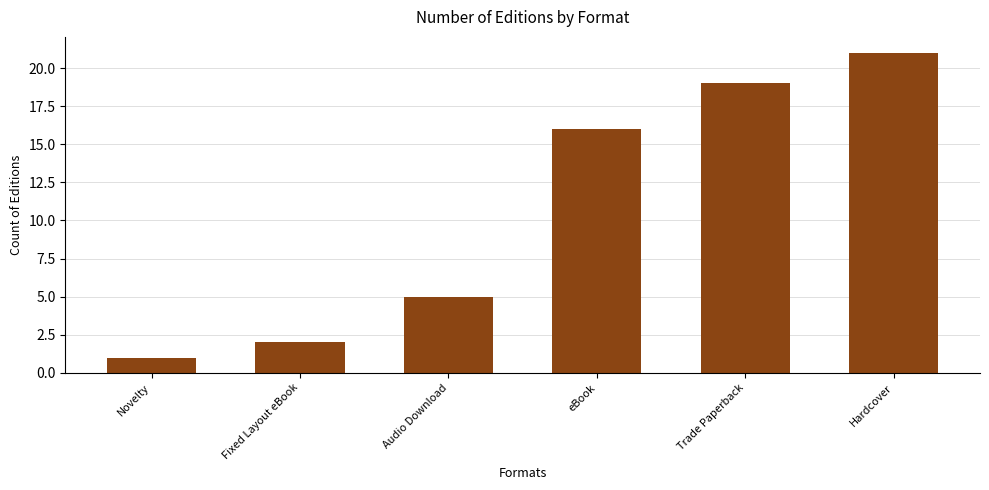

True or false: the data shows 2 at Novelty.

False